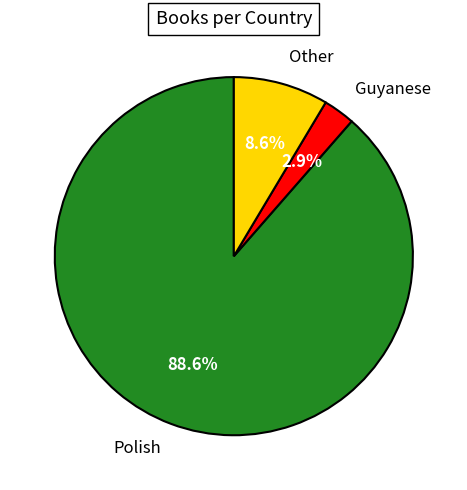

Which has a higher value, Guyanese or Other?

Other